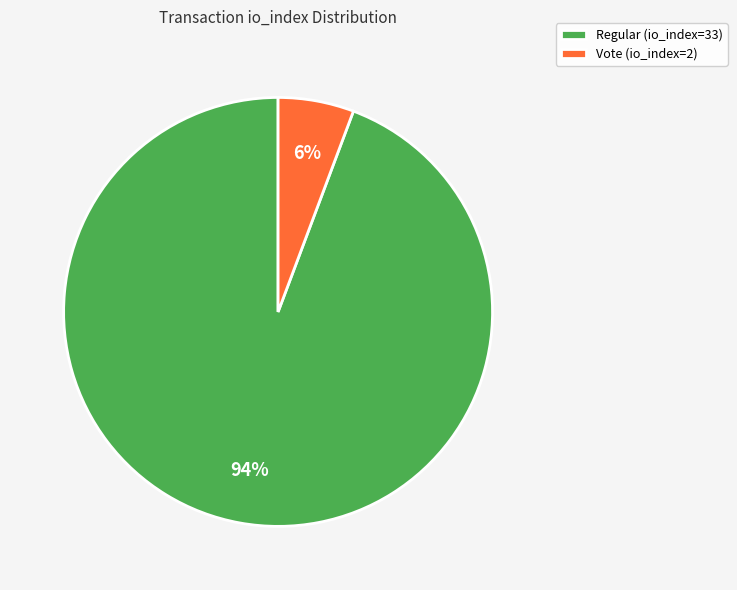

What percentage is the Vote (io_index=2) slice, to the nearest percent?

6%